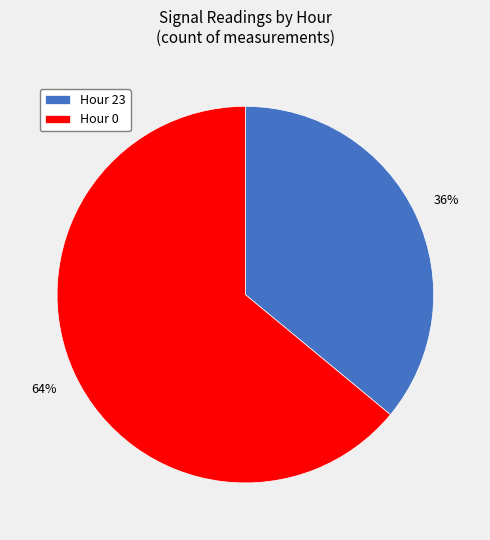

To the nearest percent, what is the difference between the largest and smallest slice percentages?

28%